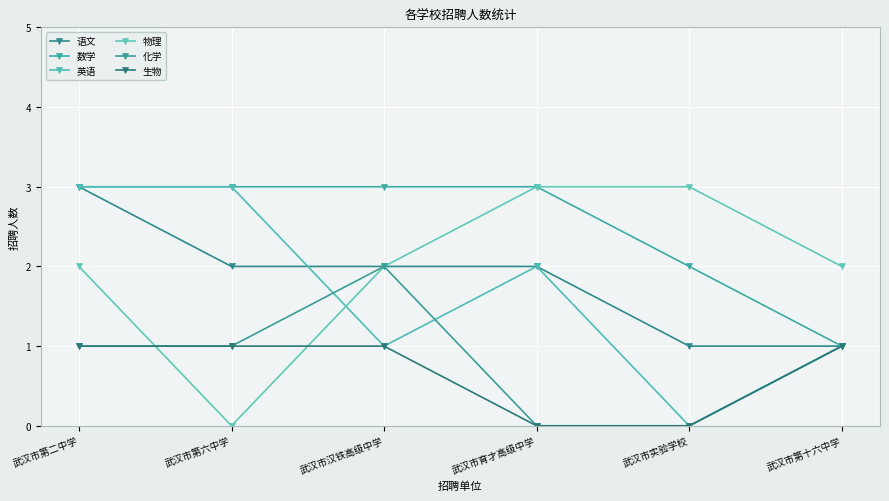

Which series has the largest range (max minus min)?

英语